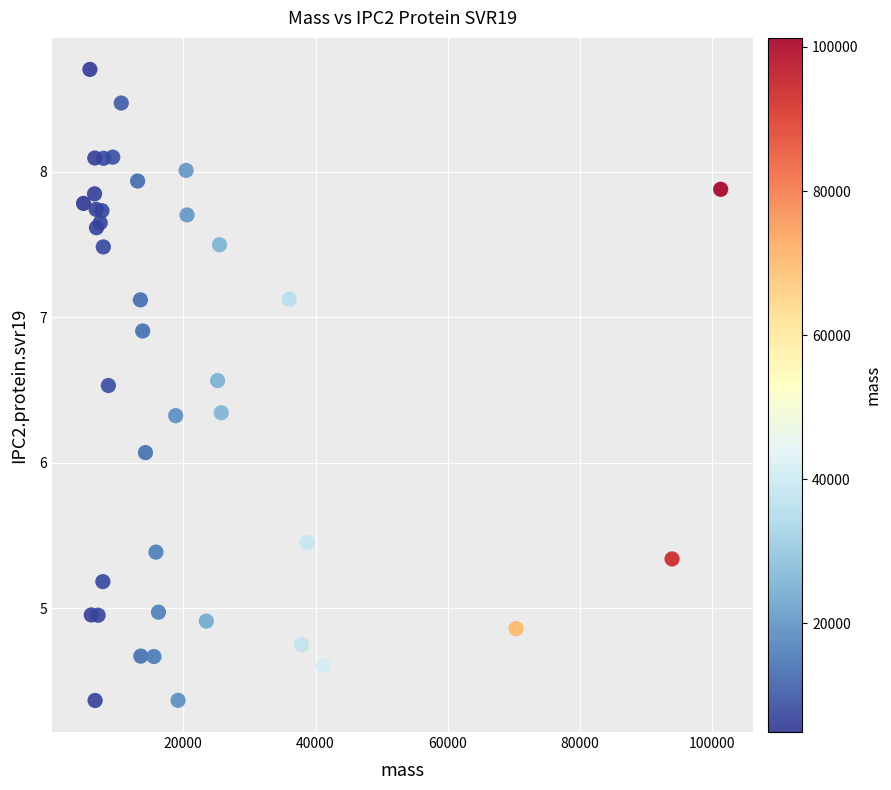

What Y value in the scatter plot is closest to 6?

6.1